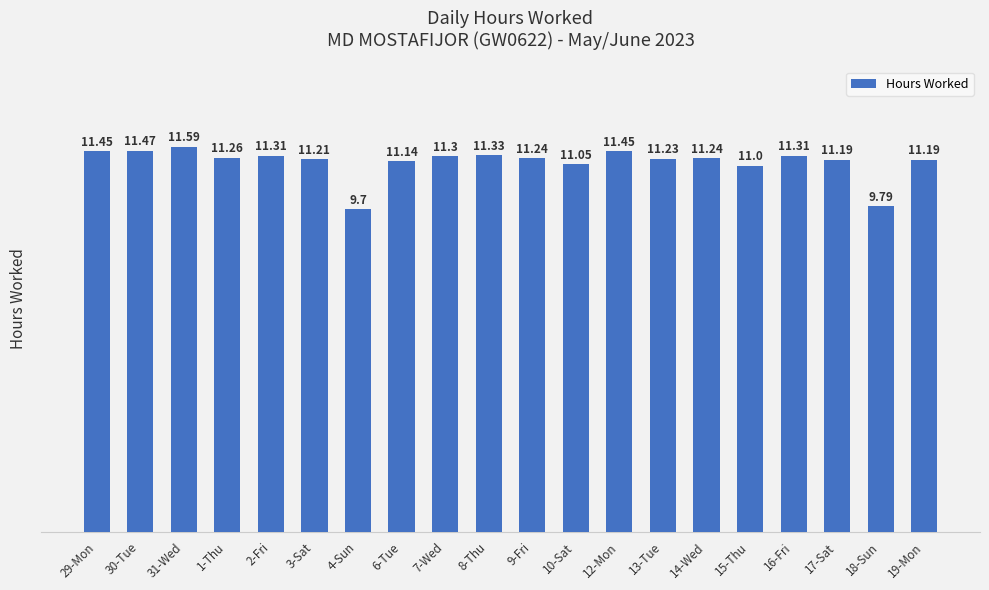

What is the value of the 18th bar from the left?

11.2